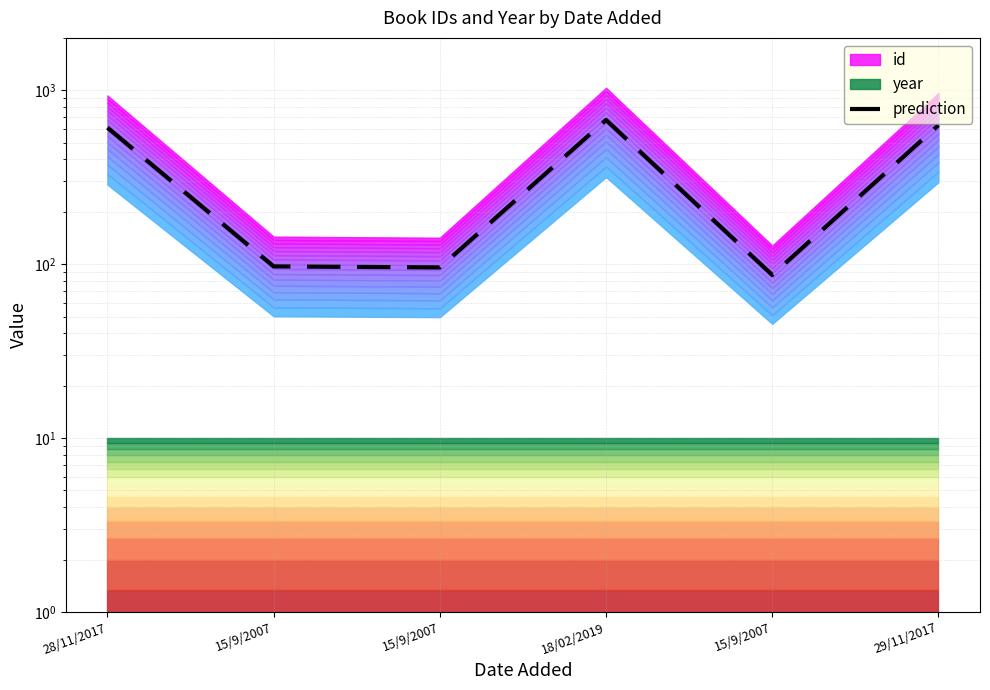

Is it true that the value at 29/11/2017 is 1100.8?

False